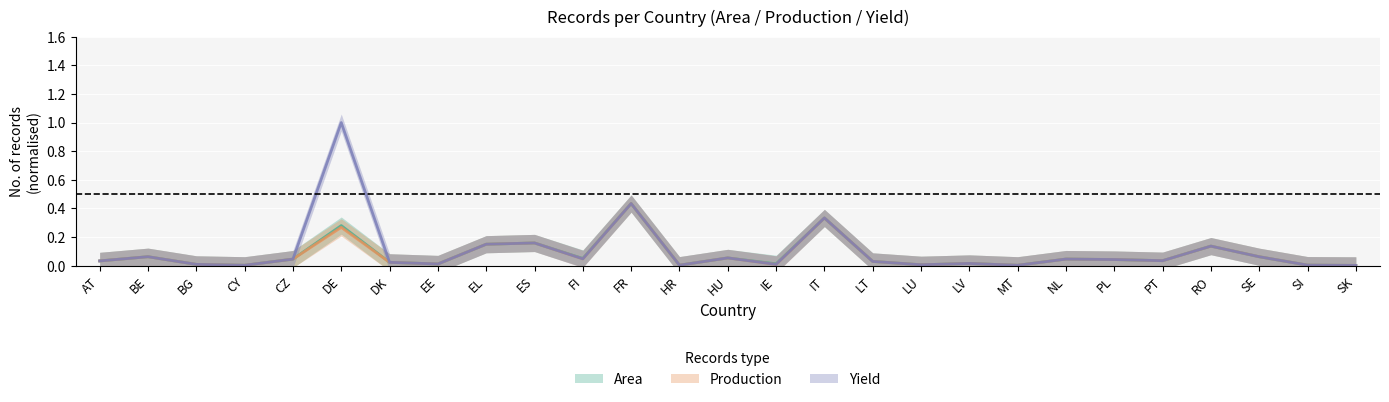

At which category is the sum across all series the highest?

DE